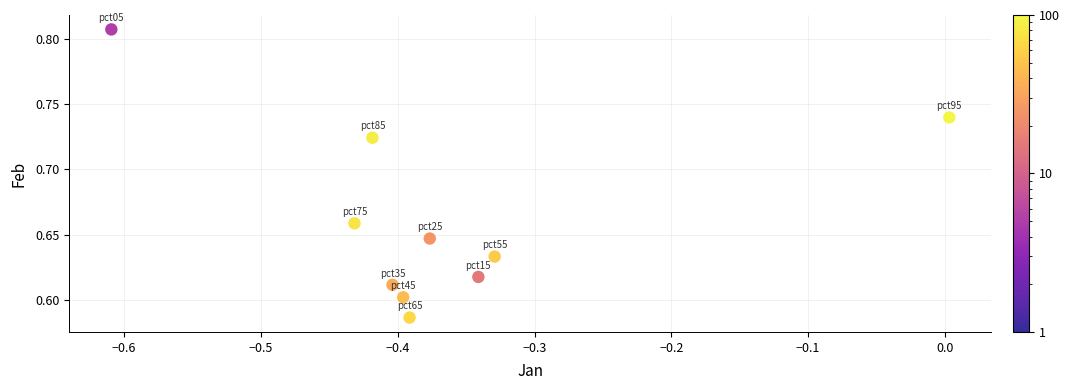

What is the average X value?

-0.4